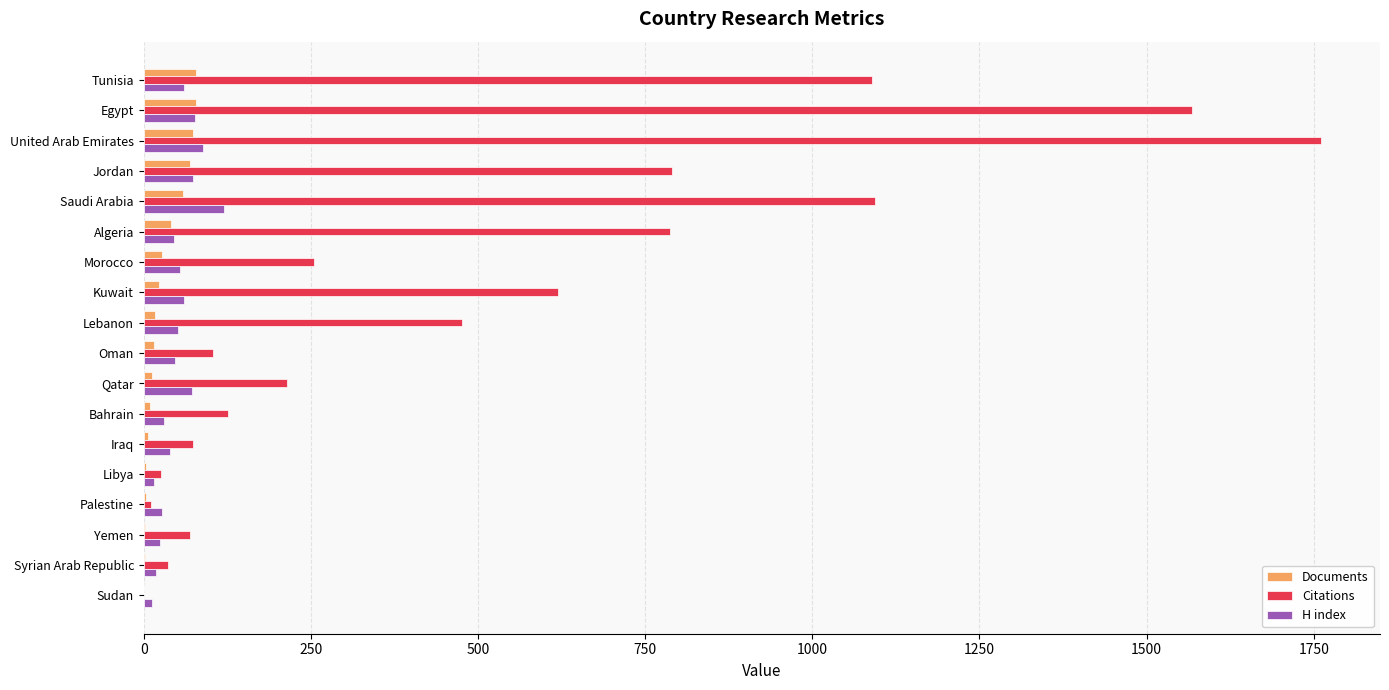

What is the maximum value for Citations?

1761